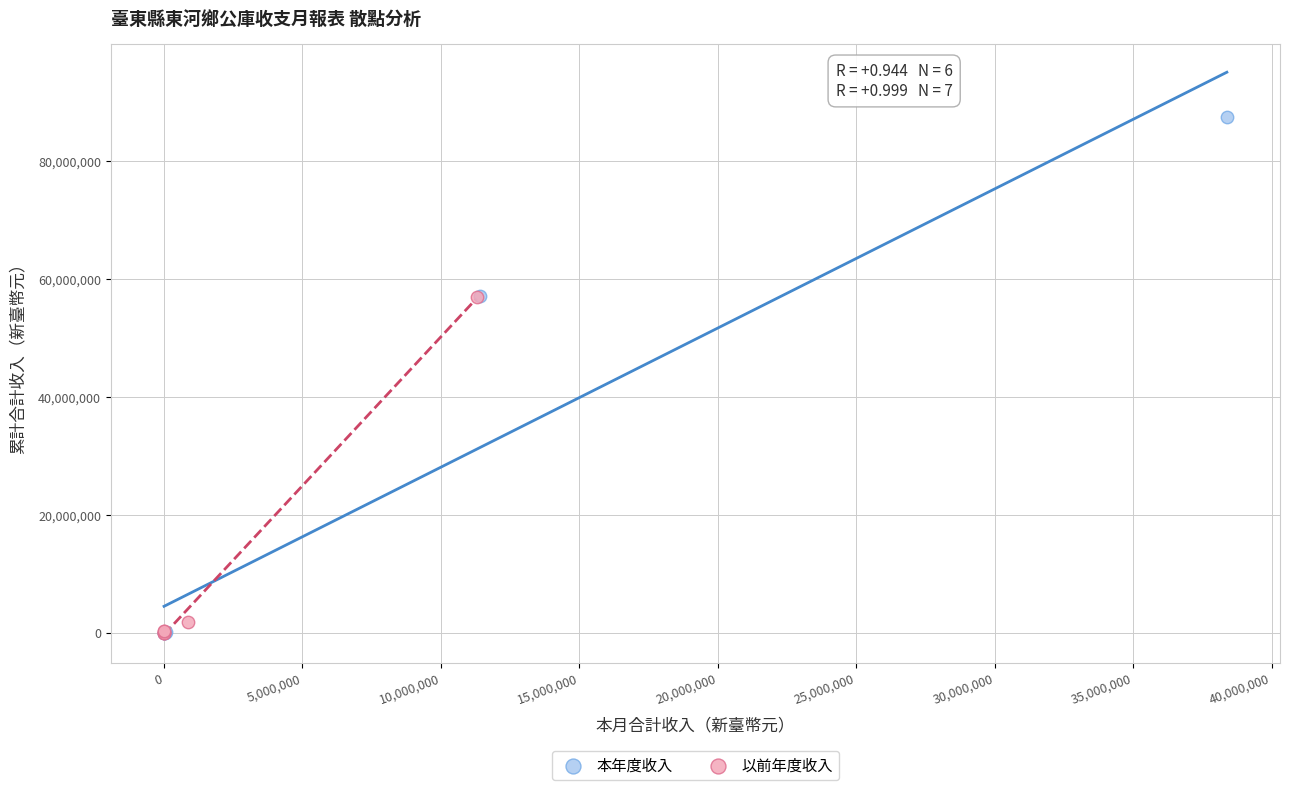

Which series has the widest spread of Y values?

本年度收入